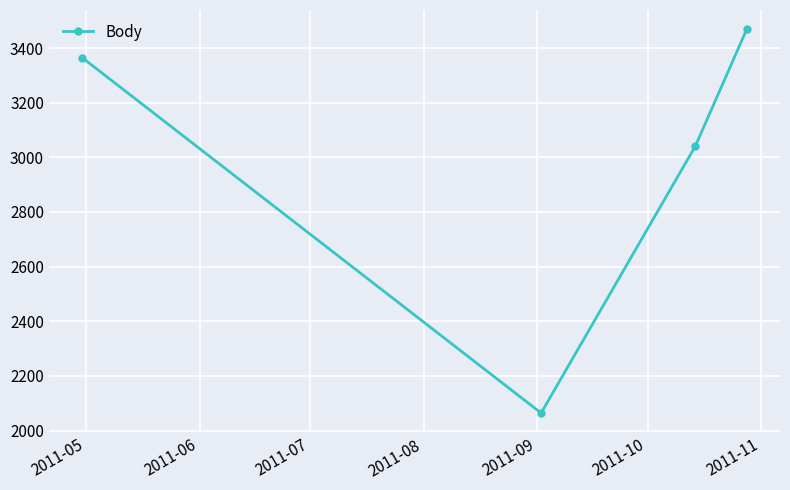

What is the value of the 2nd point from the left?

2064